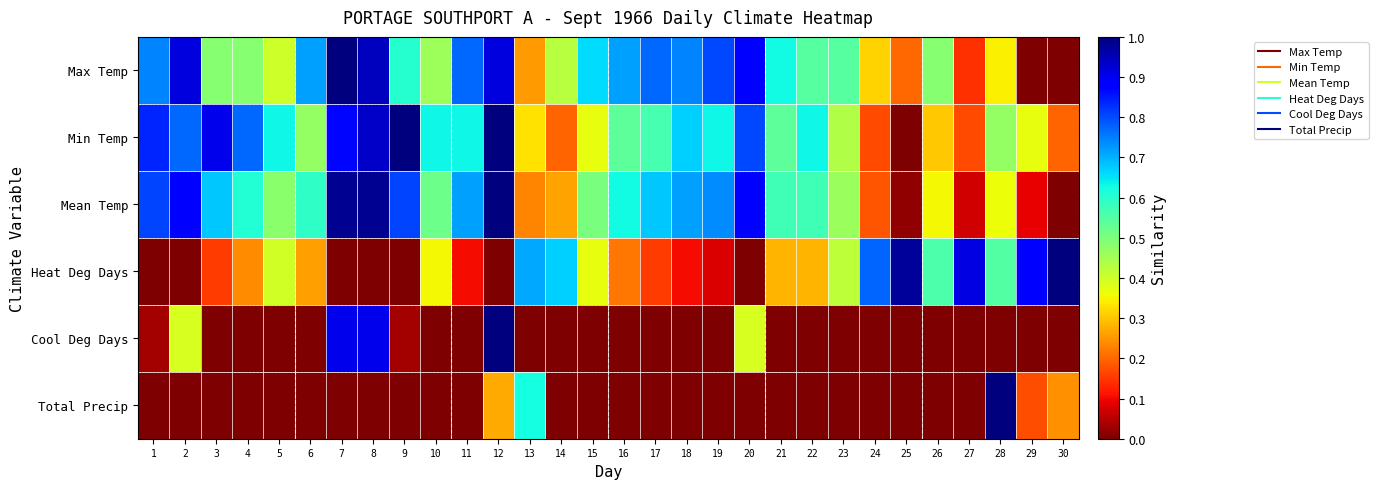

List the series in order of their peak value, highest first.

Max Temp, Min Temp, Mean Temp, Heat Deg Days, Cool Deg Days, Total Precip